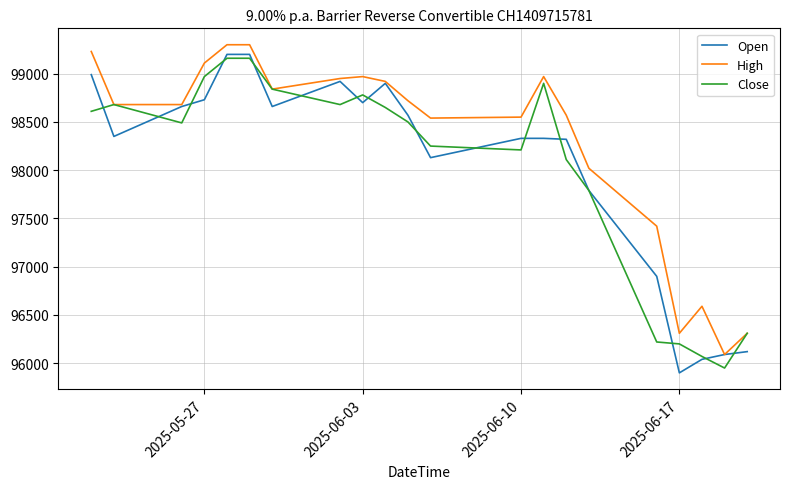

What is the smallest value displayed?

95900